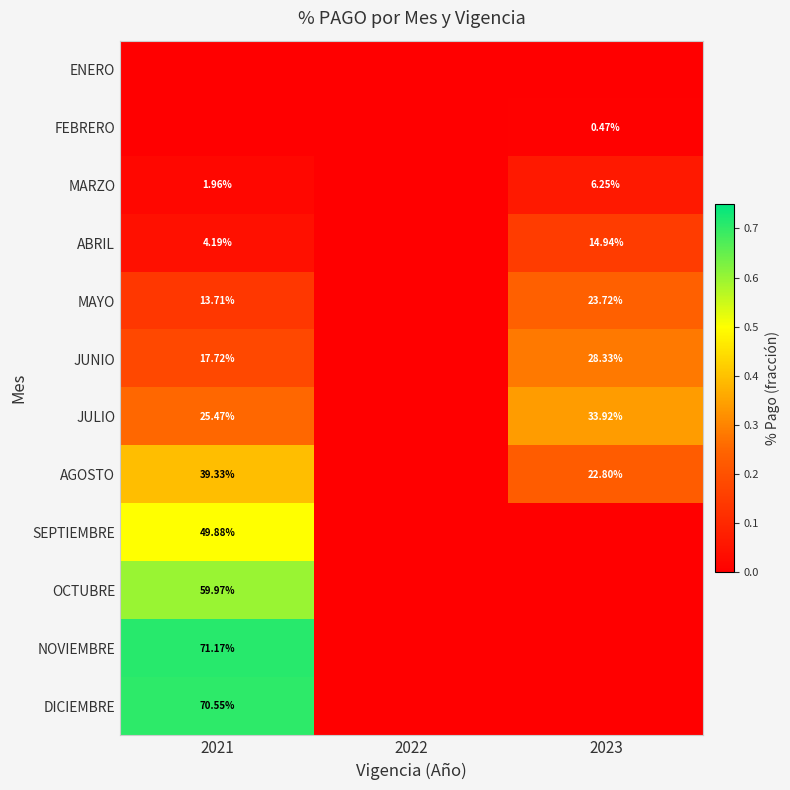

How many values in the OCTUBRE series exceed 0?

1